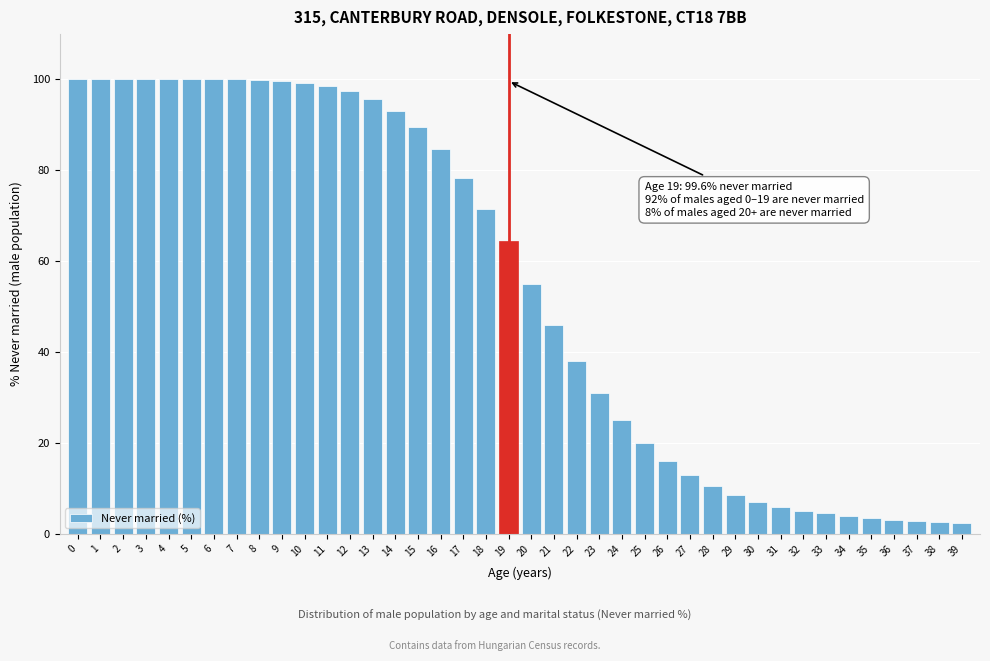

What is the change in value from 24 to 37?

-22.2